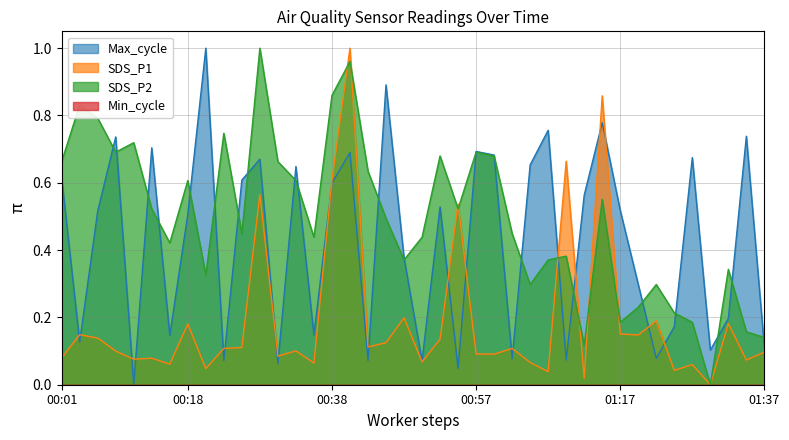

What is the label of the 29th point from the left?

01:10